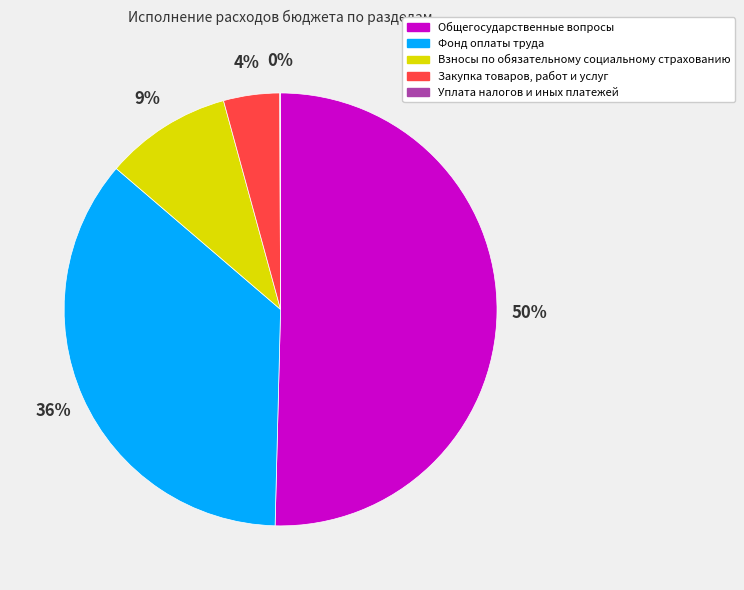

Is it true that Фонд оплаты труда is 48% of the pie?

False